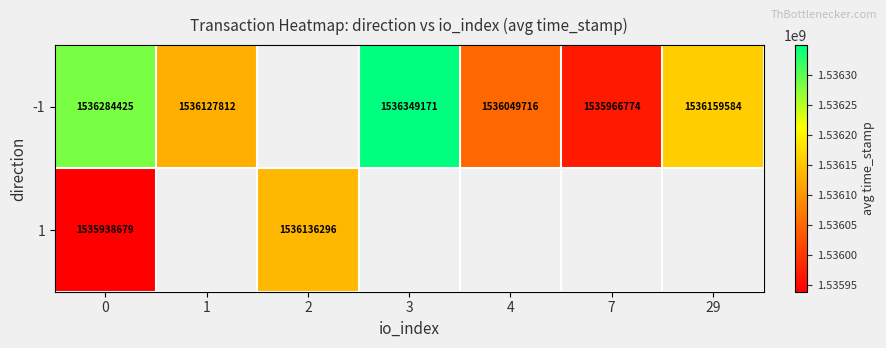

Count the number of categories in the chart.

7